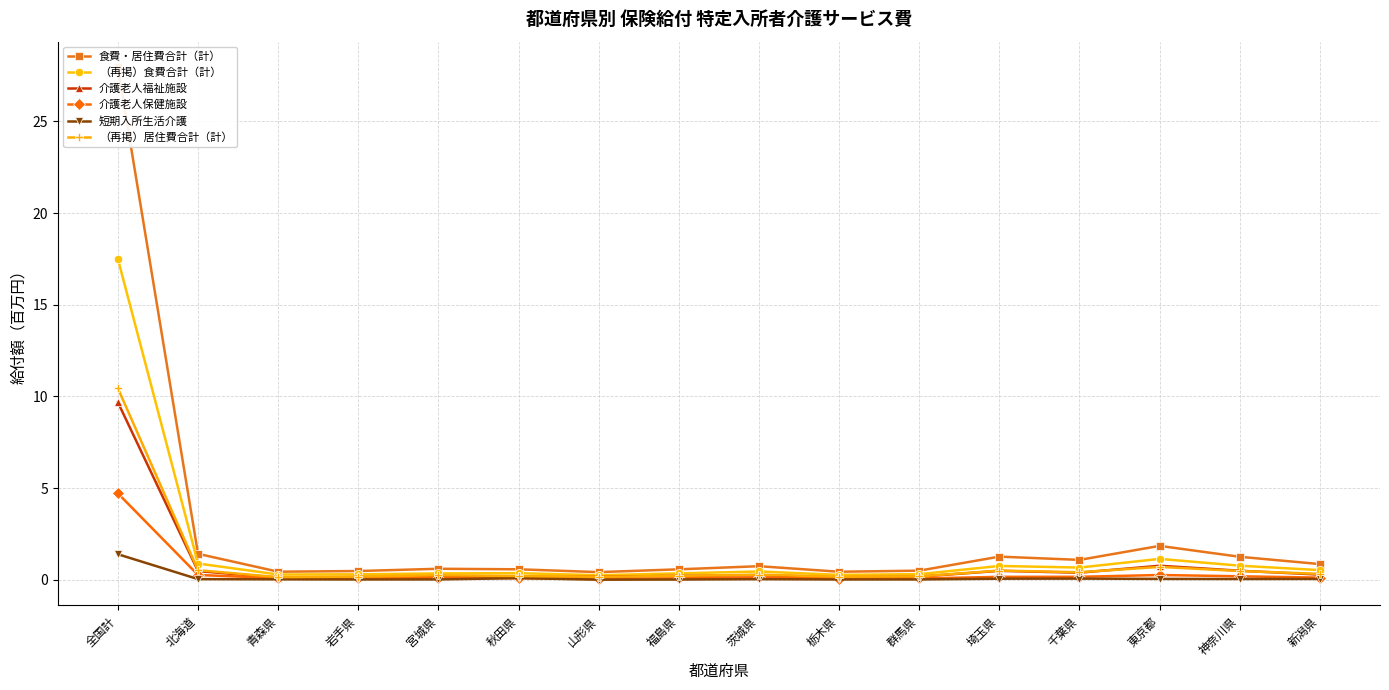

True or false: 食費・居住費合計（計） has a value of 2.6 at 北海道.

False